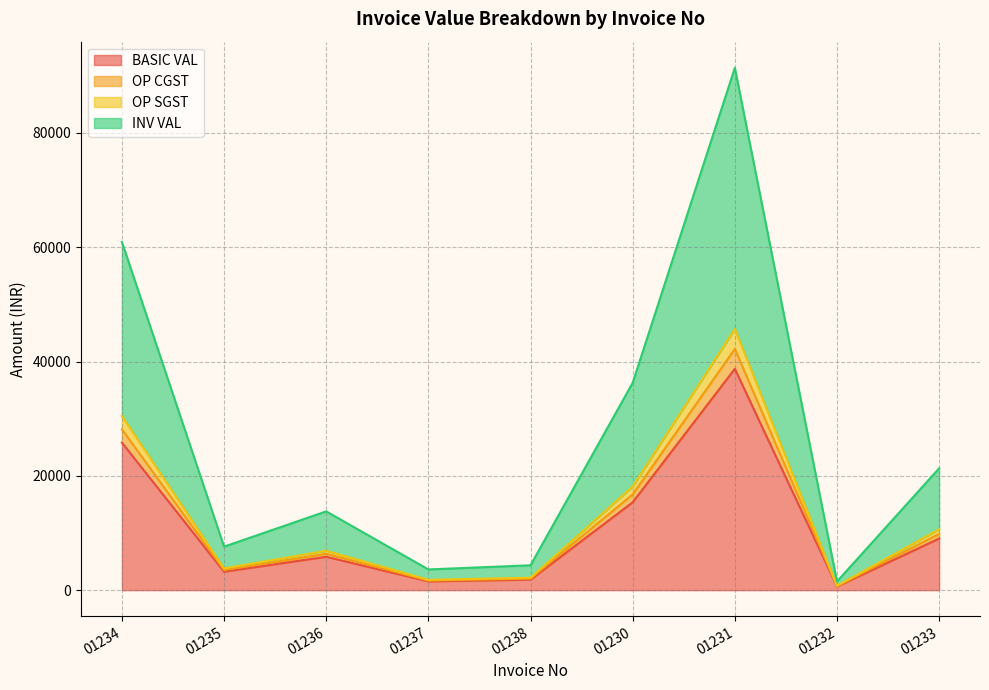

True or false: BASIC VAL and INV VAL intersect in this chart.

False